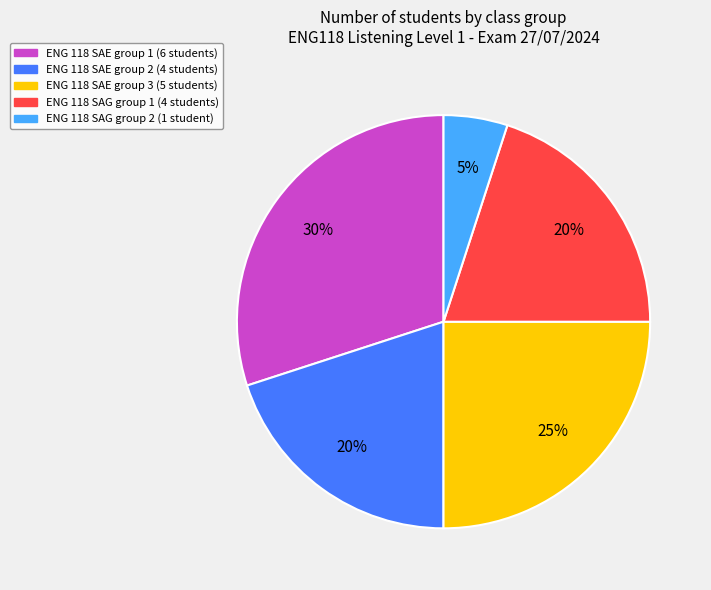

Is there any slice that represents more than half of the pie?

No